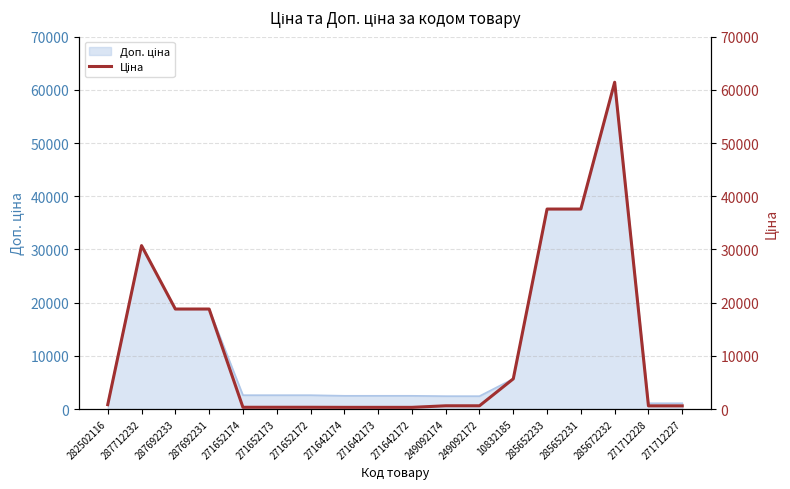

List the labels in order of value, largest first.

285672232, 285652233, 285652231, 287712232, 287692233, 287692231, 10832185, 282502116, 249092174, 249092172, 271712228, 271712227, 271652174, 271652173, 271652172, 271642174, 271642173, 271642172